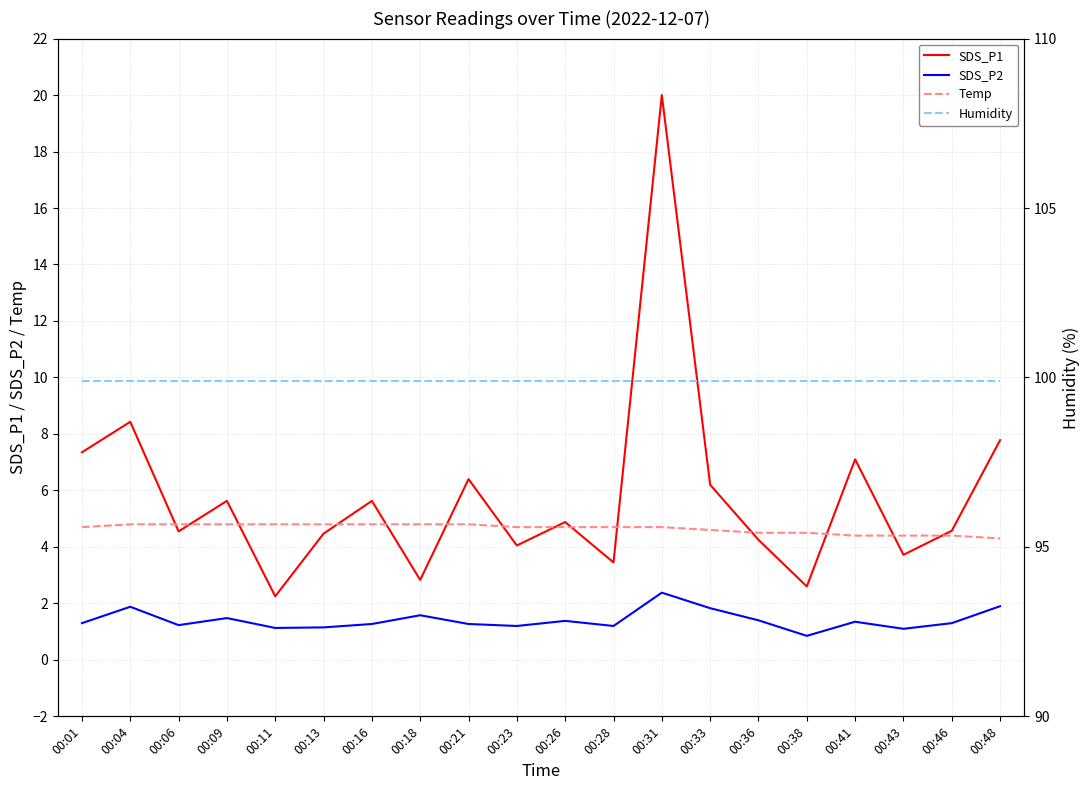

How many data points in SDS_P2 are less than 1?

1